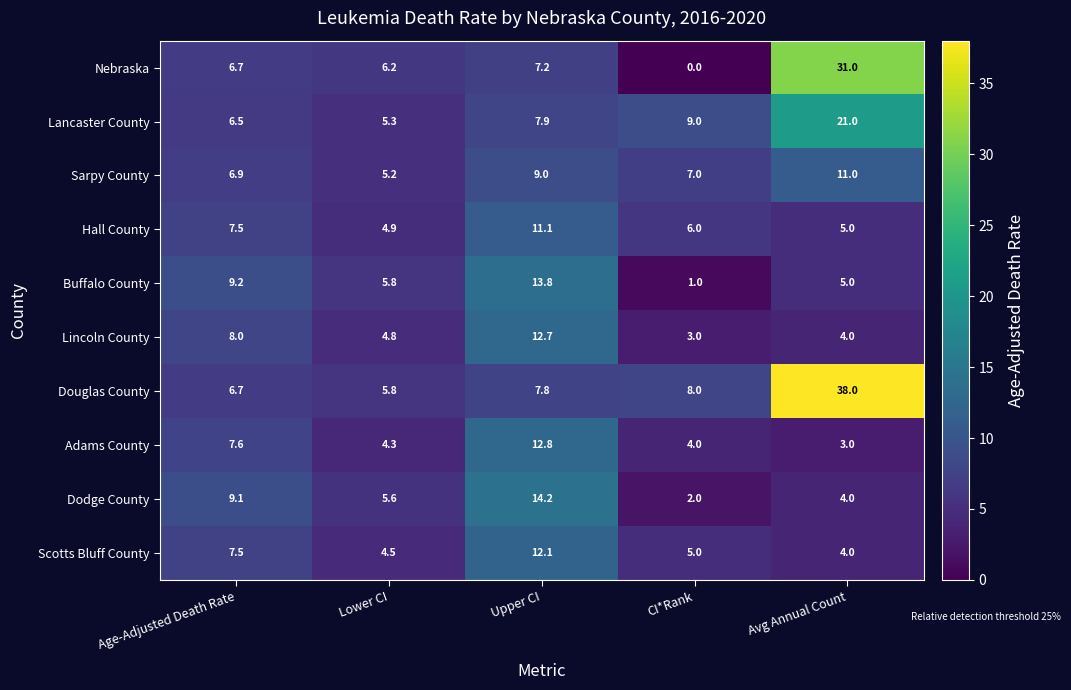

At how many categories does at least one series exceed 17?

1